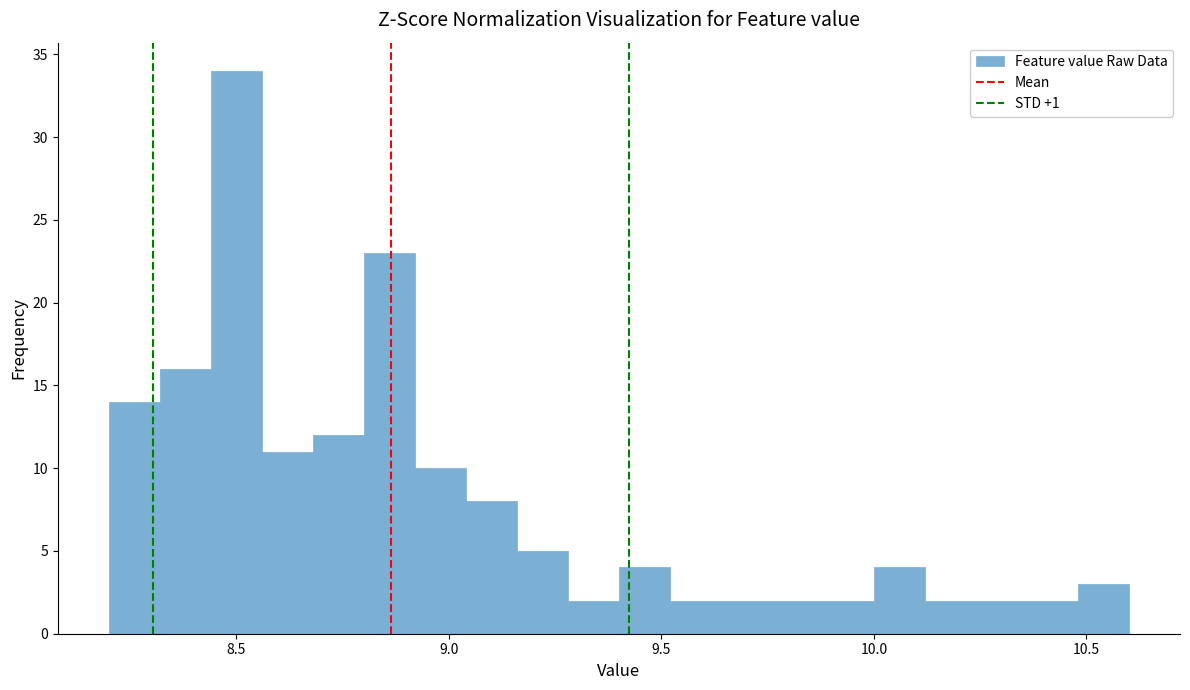

Read against the x-axis, roughly where is the centre of the tallest bar?

8.50